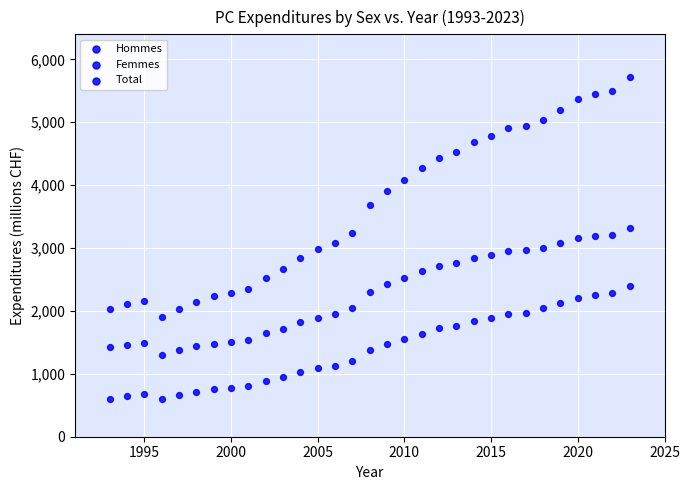

Count the number of points in this scatter plot.

93